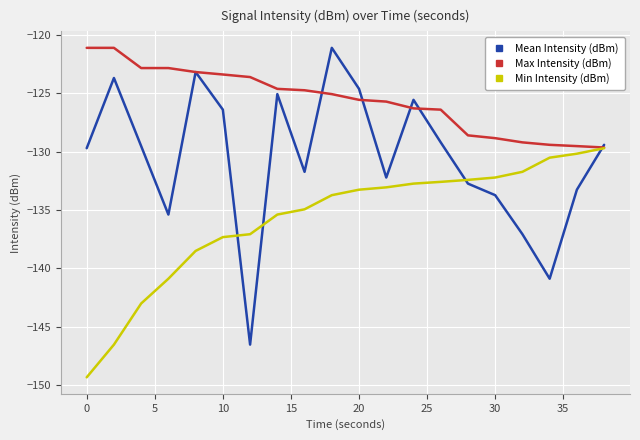

List the series in order of their overall mean, highest first.

Max Intensity (dBm), Mean Intensity (dBm), Min Intensity (dBm)